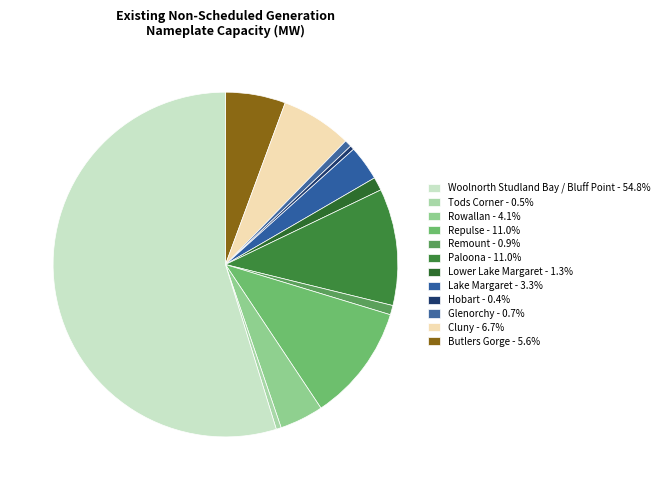

Count the number of slices in the pie.

12